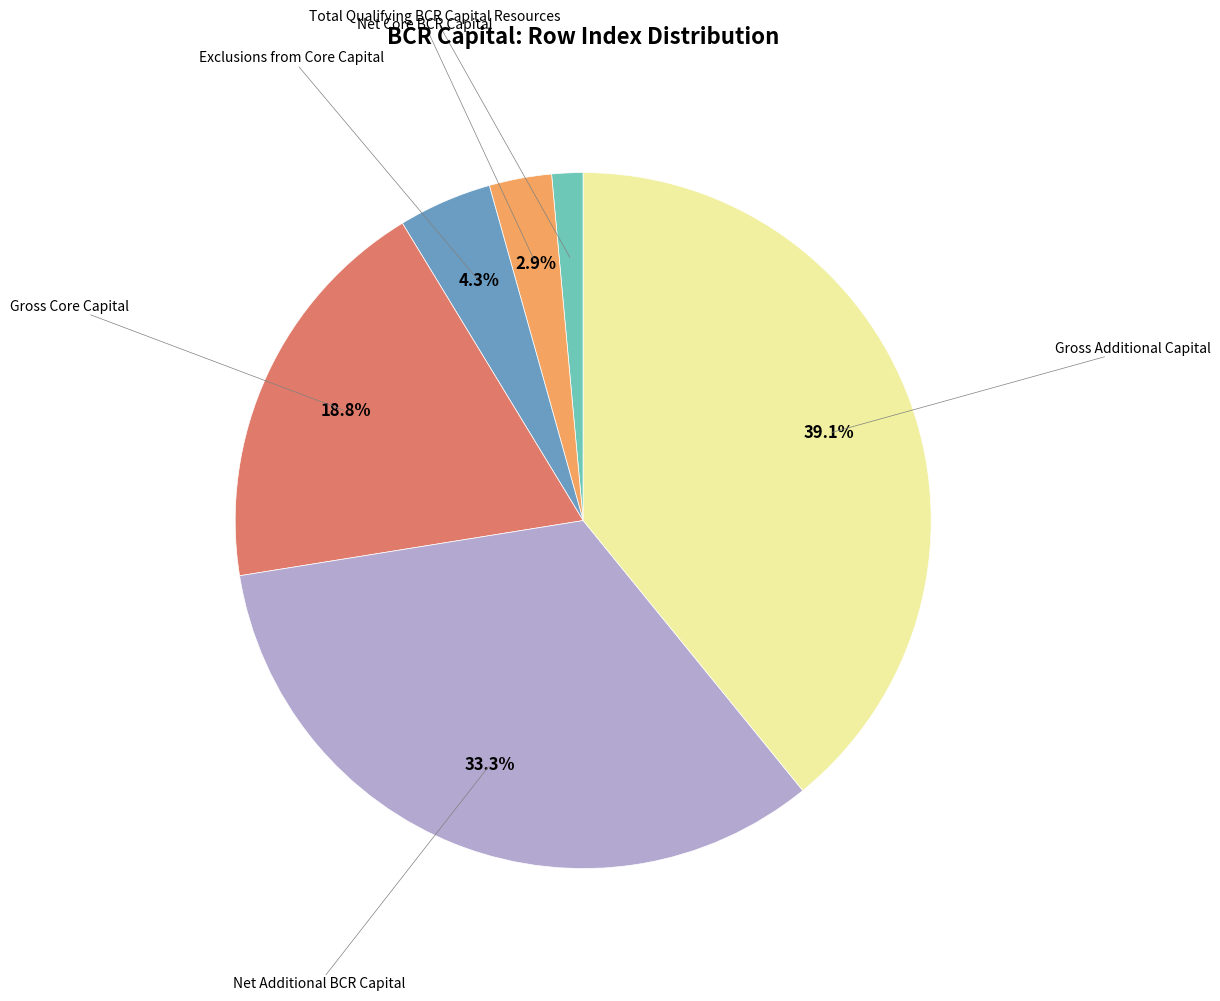

Is there any slice that represents more than half of the pie?

No